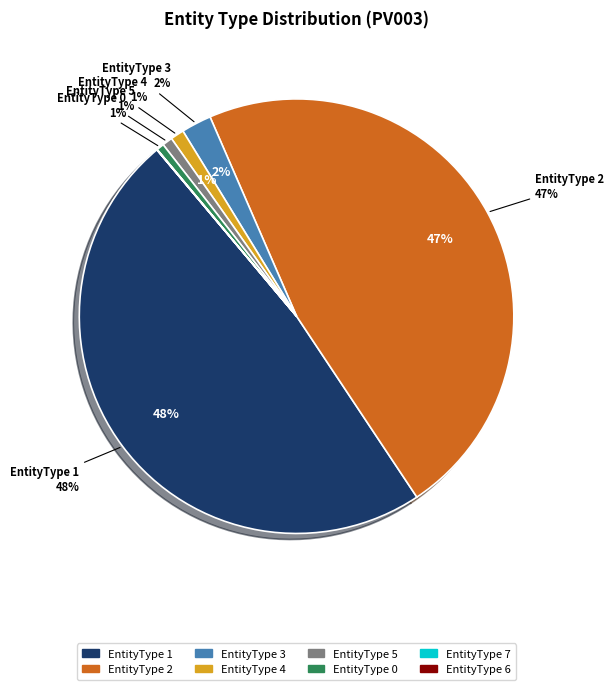

What is the ratio of the value at EntityType 2 to the value at EntityType 6?

14812.1